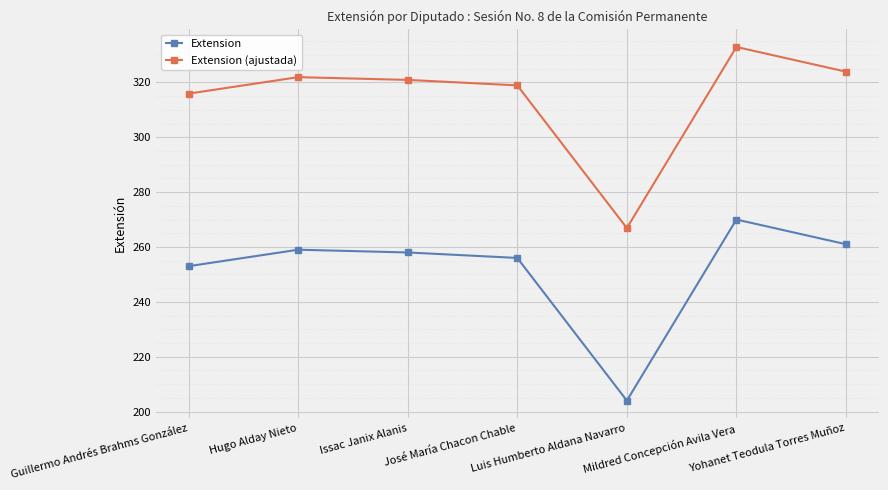

Reading left to right, extract all data points from this chart.

Extension: Guillermo Andrés Brahms González=253.0	Hugo Alday Nieto=259.0	Issac Janix Alanis=258.0	José María Chacon Chable=256.0	Luis Humberto Aldana Navarro=204.0	Mildred Concepción Avila Vera=270.0	Yohanet Teodula Torres Muñoz=261.0
Extension (ajustada): Guillermo Andrés Brahms González=315.9	Hugo Alday Nieto=321.9	Issac Janix Alanis=320.9	José María Chacon Chable=318.9	Luis Humberto Aldana Navarro=266.9	Mildred Concepción Avila Vera=332.9	Yohanet Teodula Torres Muñoz=323.9